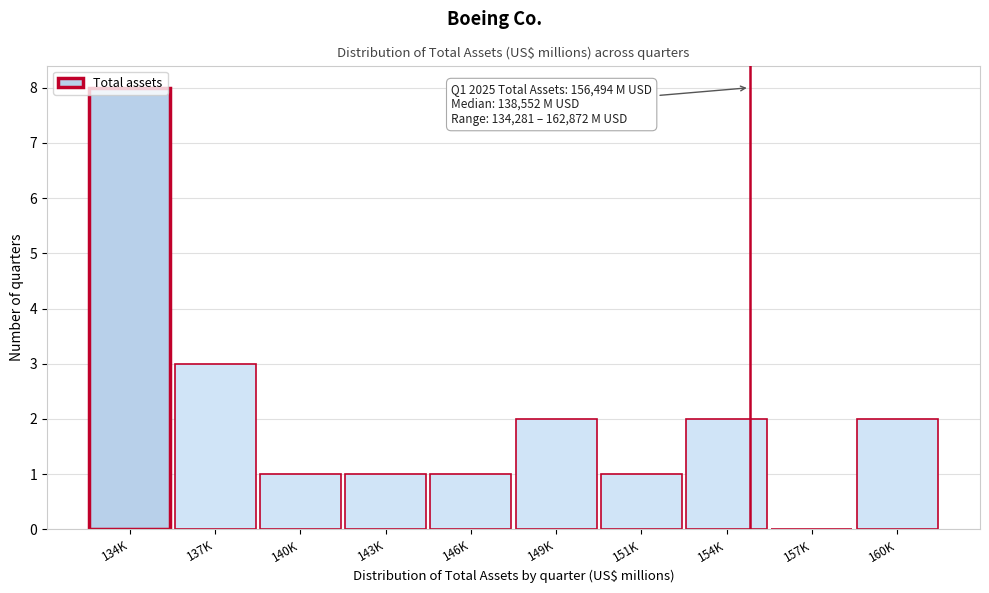

Approximately how many times larger is the value at 154K compared to 160K?

1.0